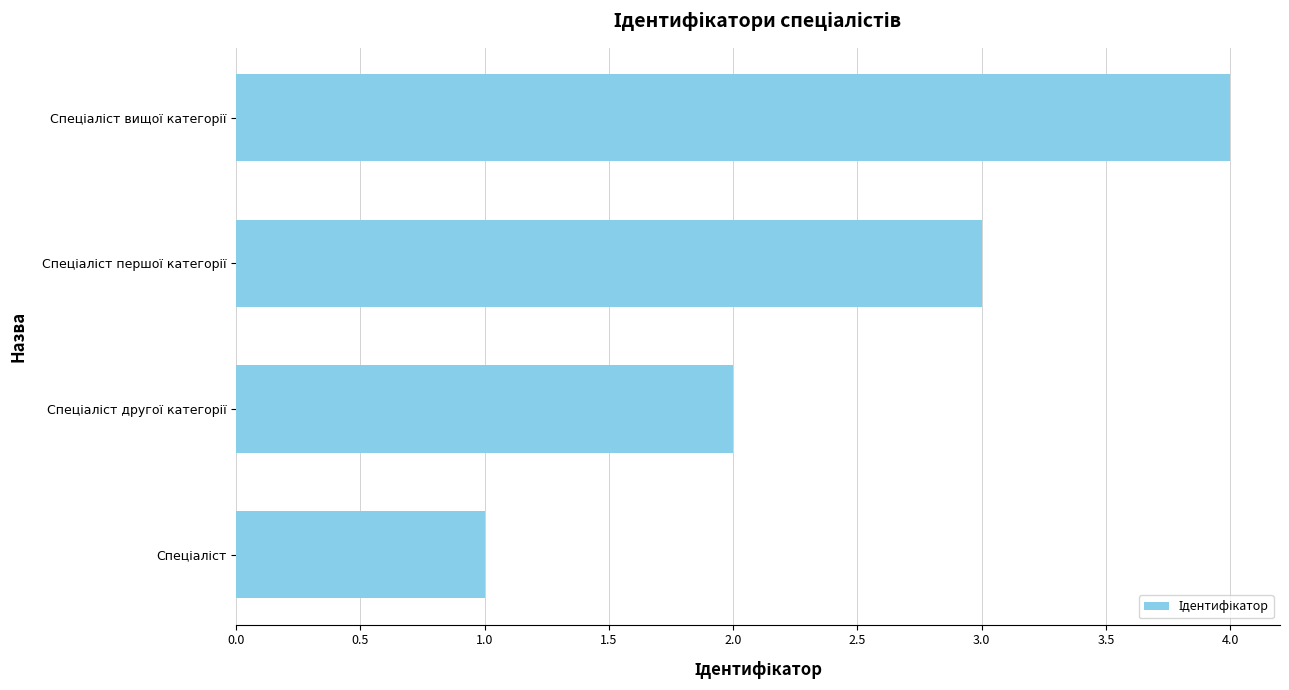

What is the greatest value displayed?

4